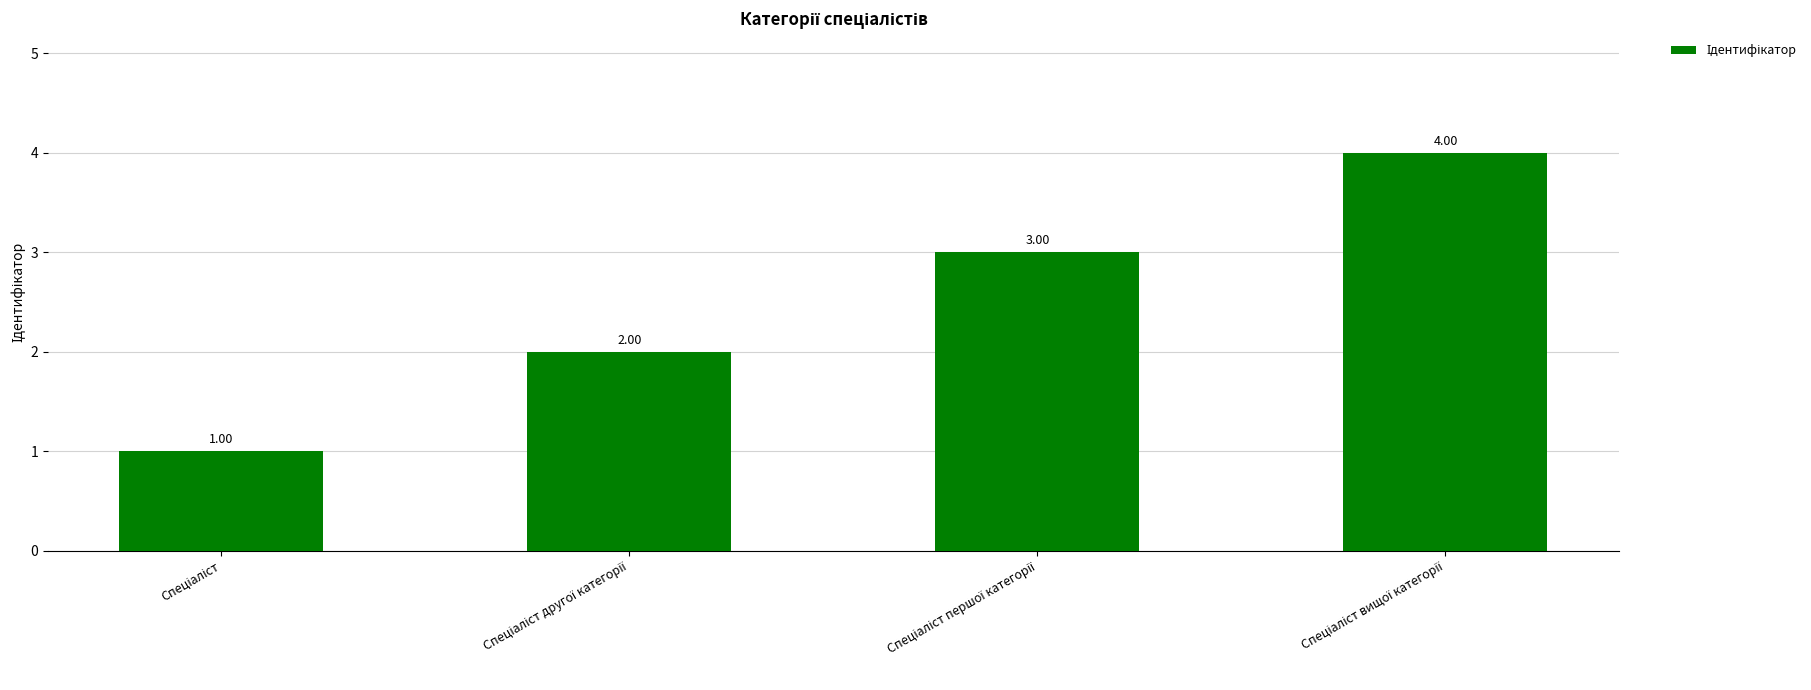

What is the difference between the maximum and minimum values?

3